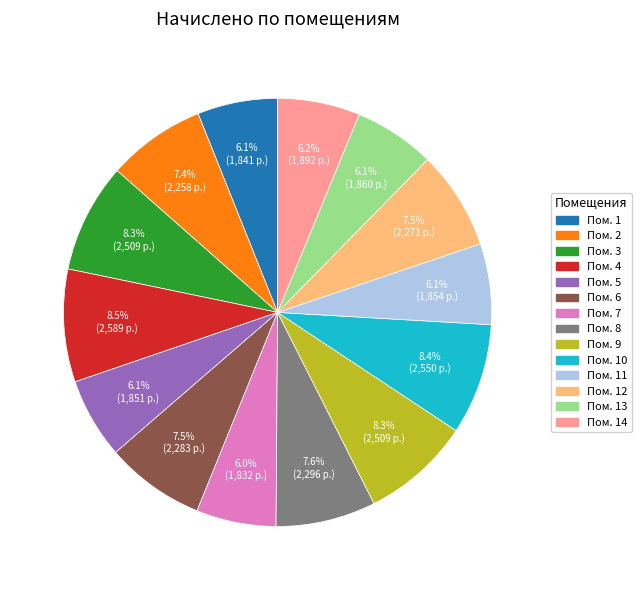

Is there a majority slice in this chart?

No